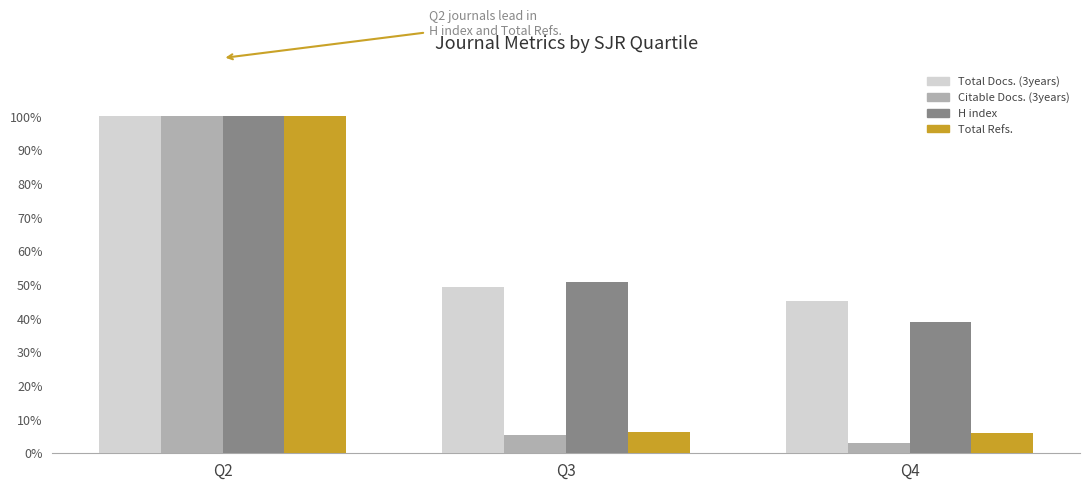

True or false: H index has a value of 0.5 at Q3.

True